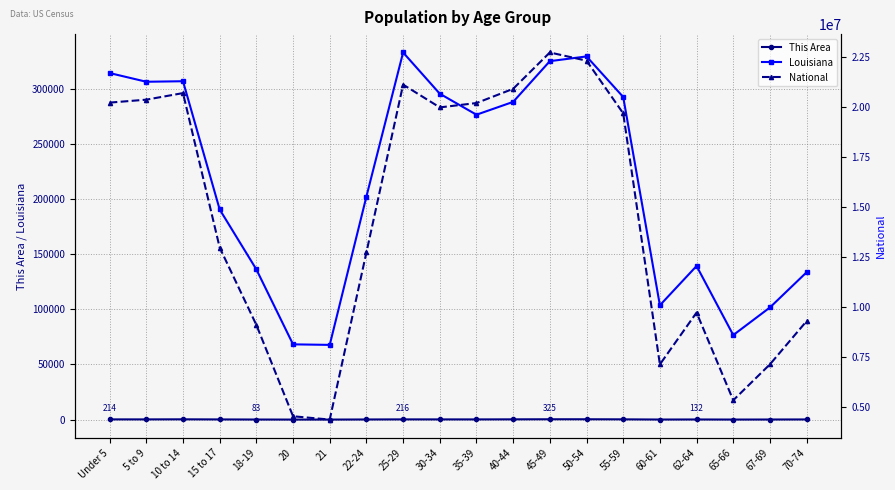

How many categories are shown in the chart?

20